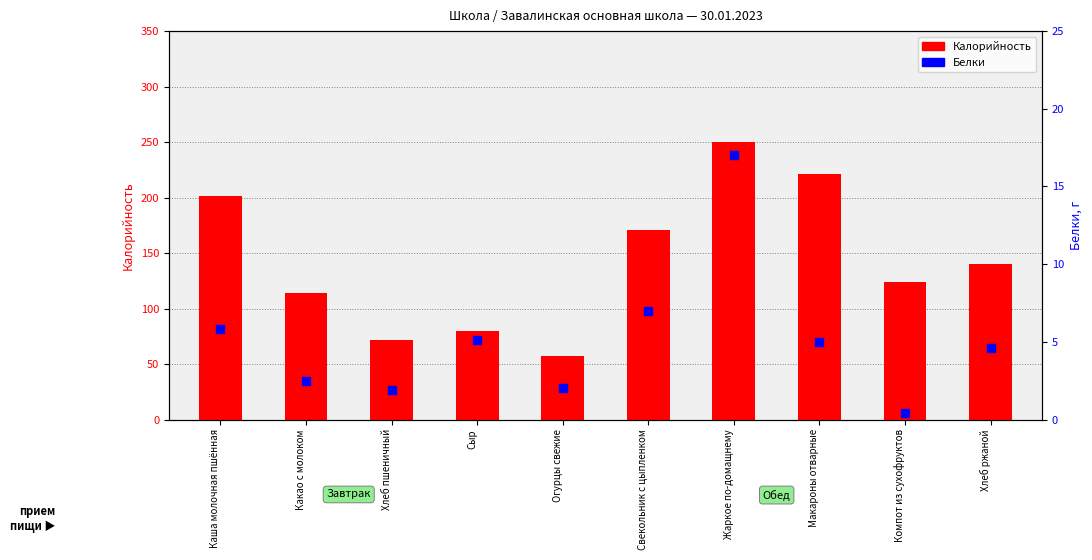

What is the total value across all series at Свекольник с цыпленком?

178.0